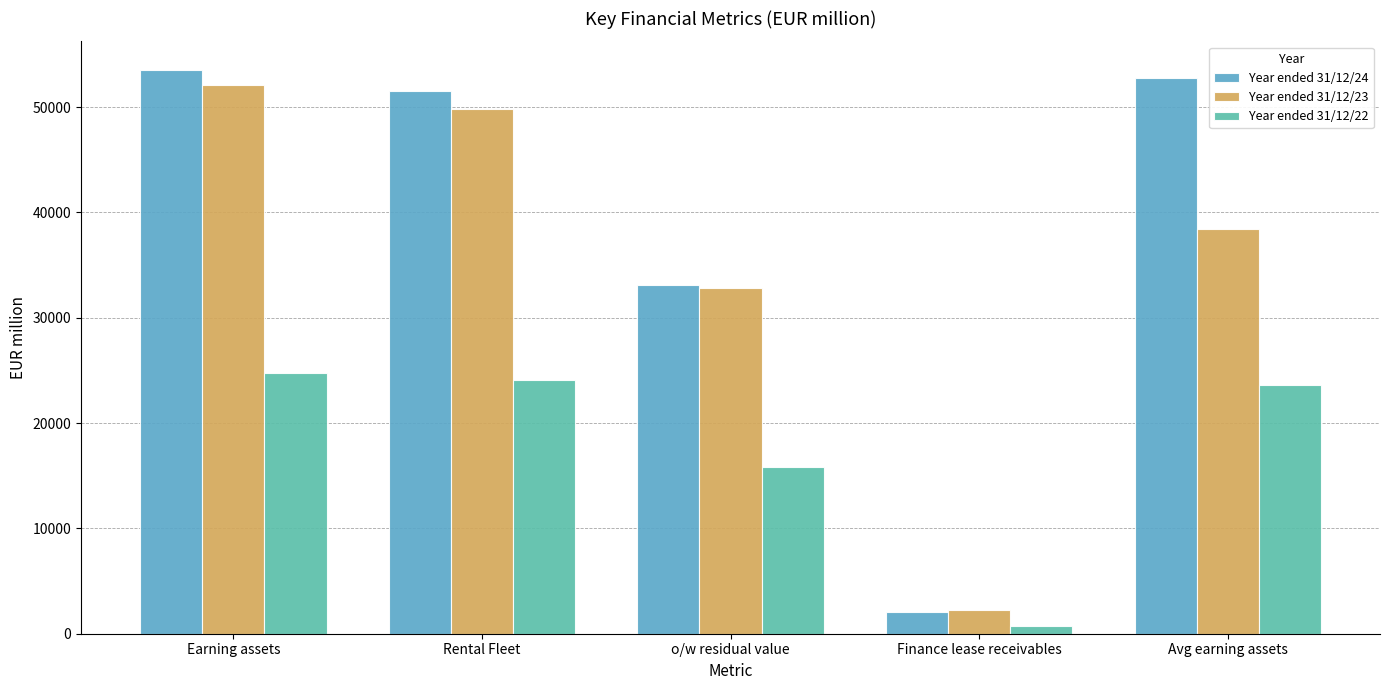

Are the bars grouped side by side (vs. stacked)?

Yes